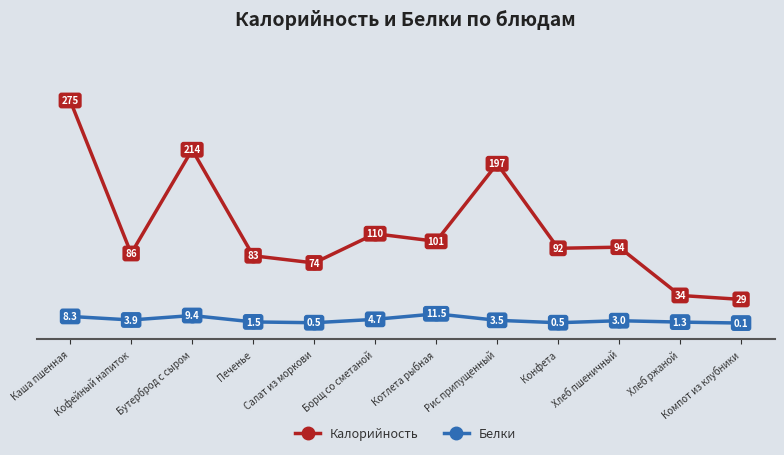

What is the total value across all series at Печенье?

84.7